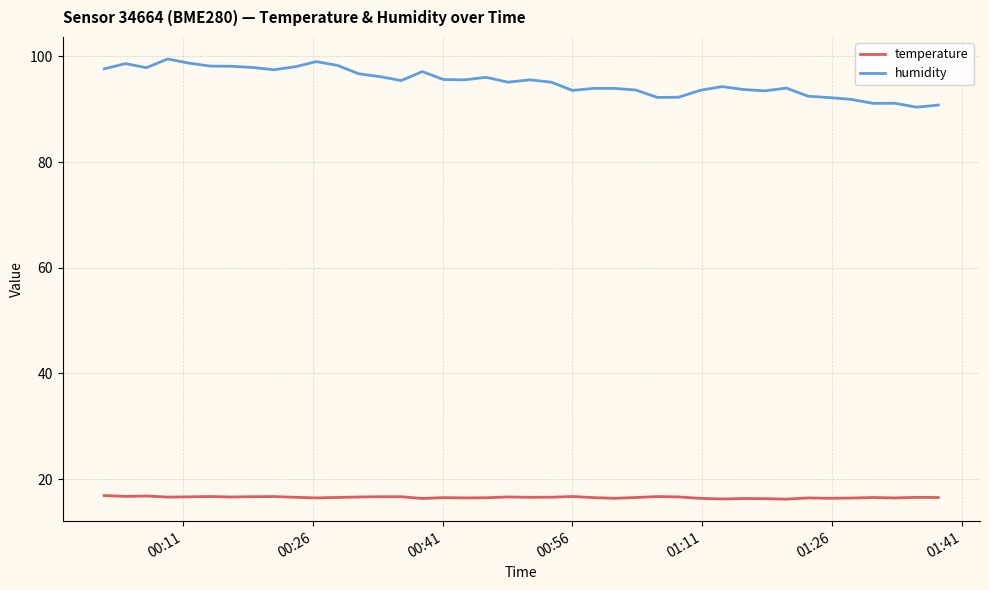

True or false: temperature has more than 0 interior local peaks.

True